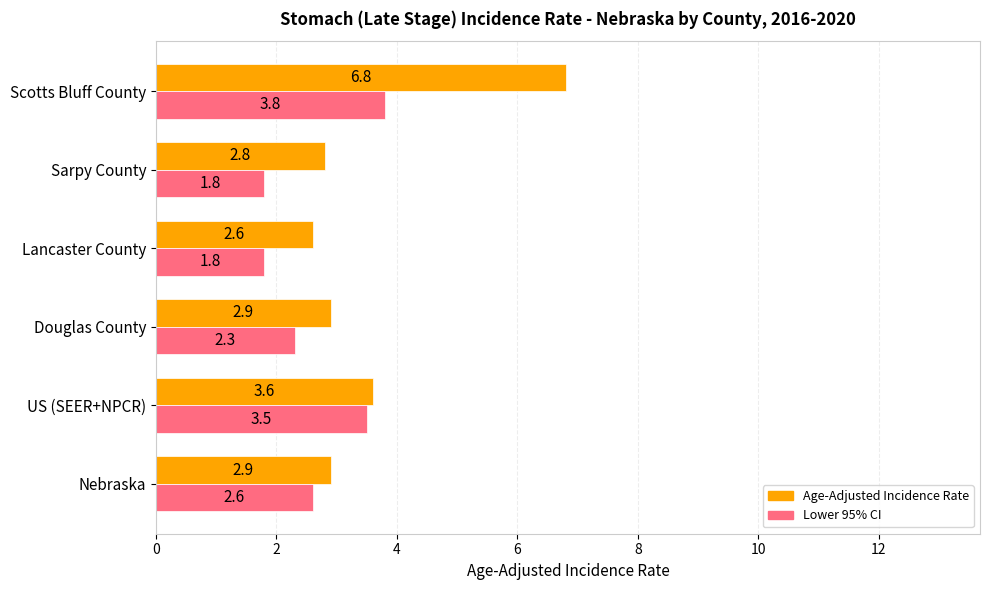

True or false: Lower 95% CI has a value of 1.8 at Lancaster County.

True